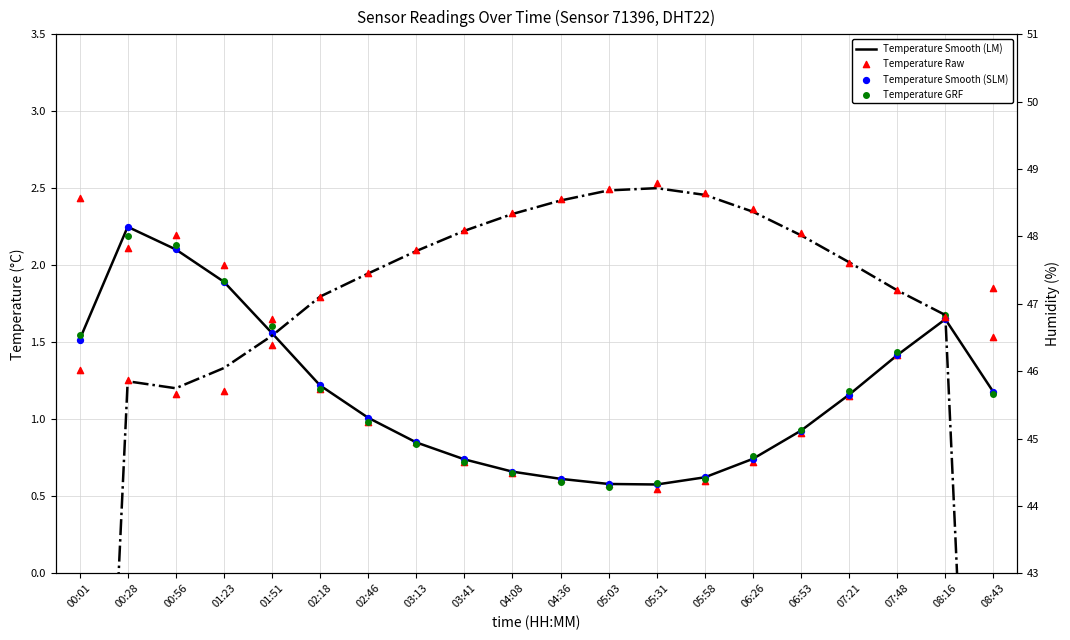

Is the value of Temperature Smooth (LM) at 05:03 greater than the value of Humidity Raw at 07:48?

No